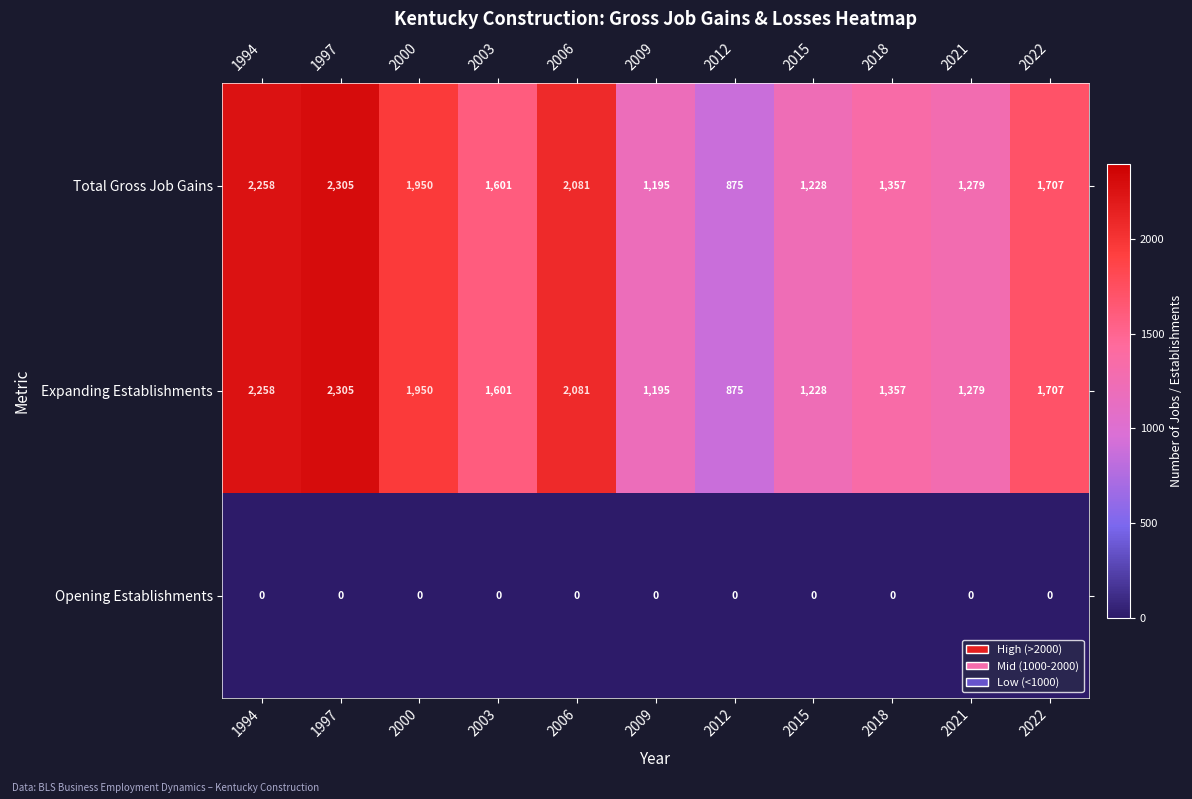

What is the greatest value displayed?

2305